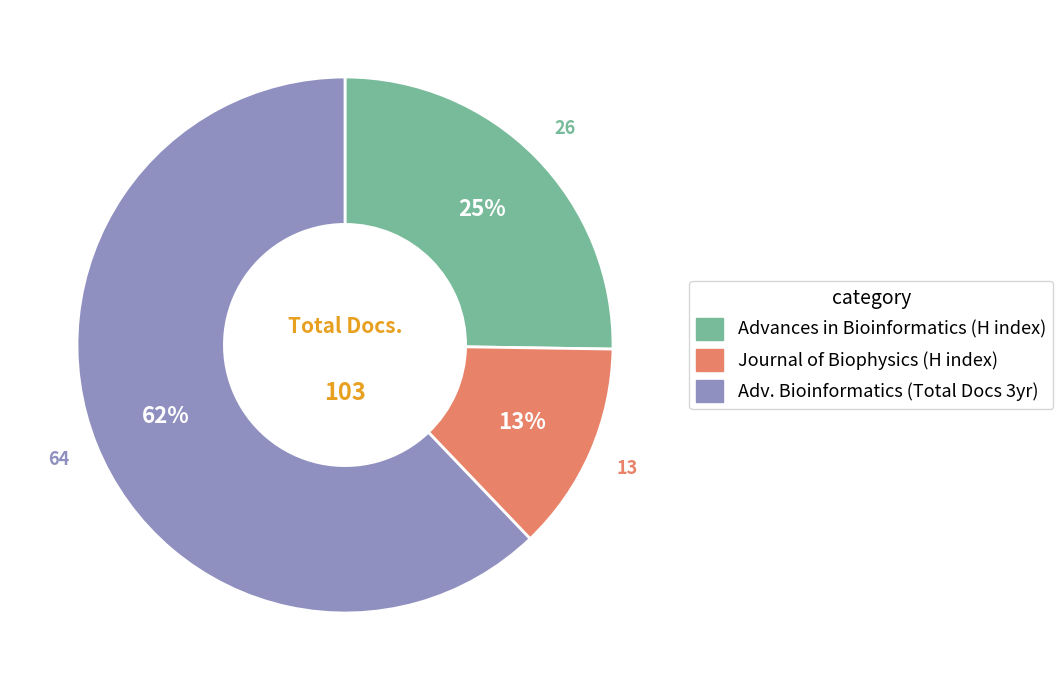

Count the number of slices in the pie.

3